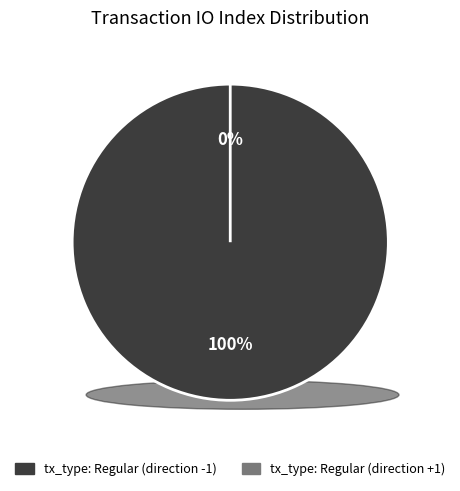

Rank the categories by value from lowest to highest.

tx_type: Regular (direction +1), tx_type: Regular (direction -1)